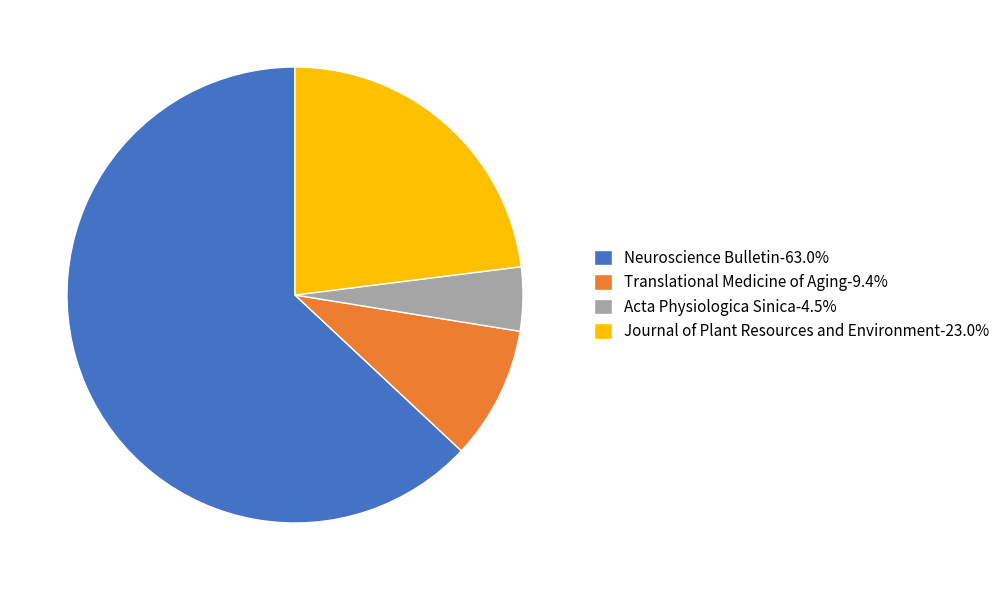

True or false: Acta Physiologica Sinica accounts for 5% of the total.

True